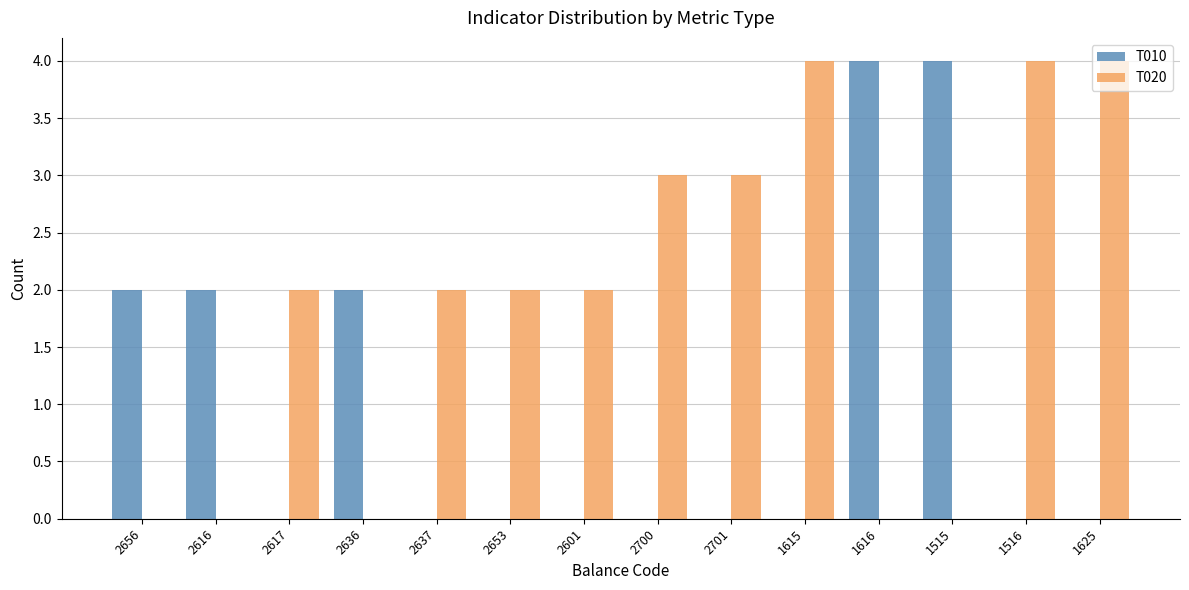

What is the greatest value displayed?

4